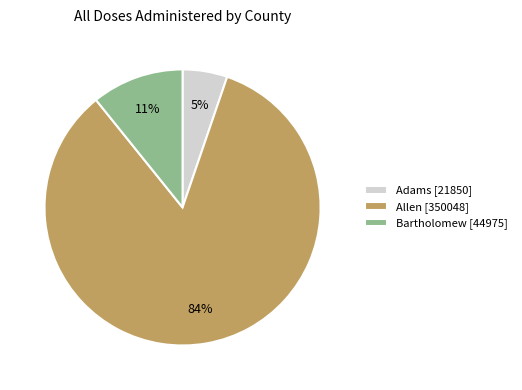

Does any single category account for the majority?

Yes